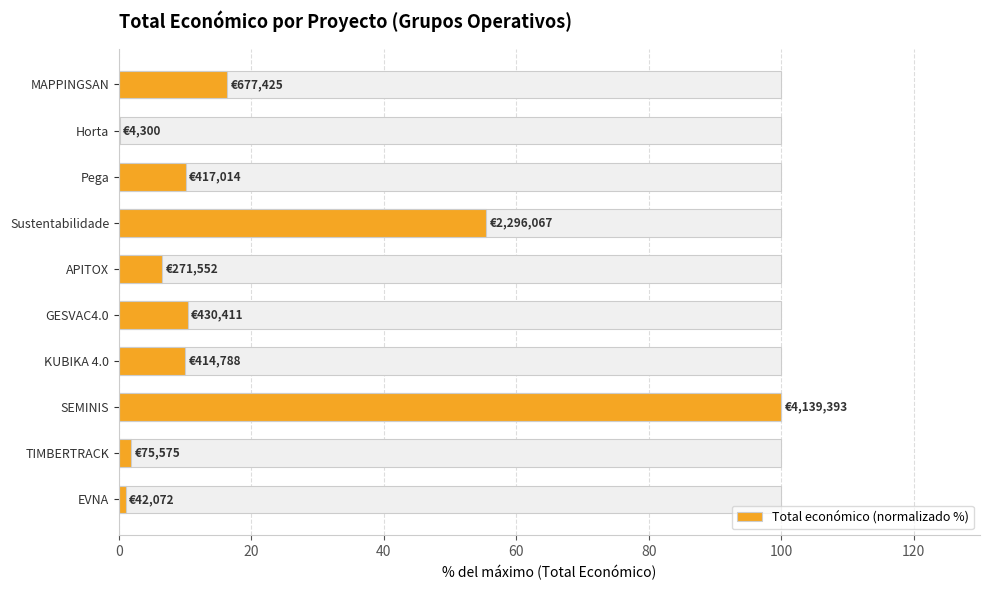

Which has a higher value, SEMINIS or TIMBERTRACK?

SEMINIS